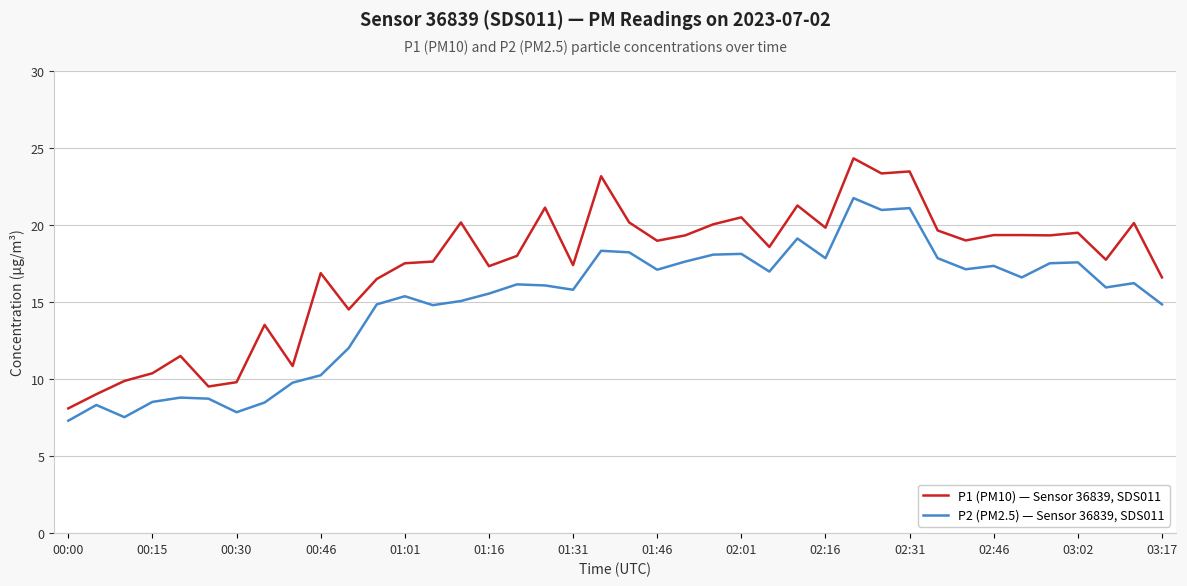

Which series has the largest total across all categories?

P1 (PM10) — Sensor 36839, SDS011